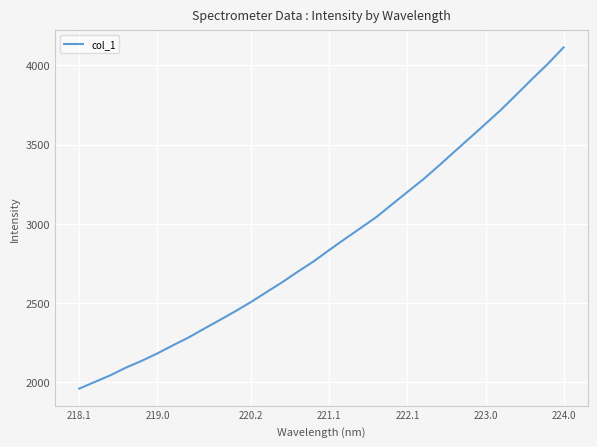

What is the maximum value shown in the chart?

4113.2